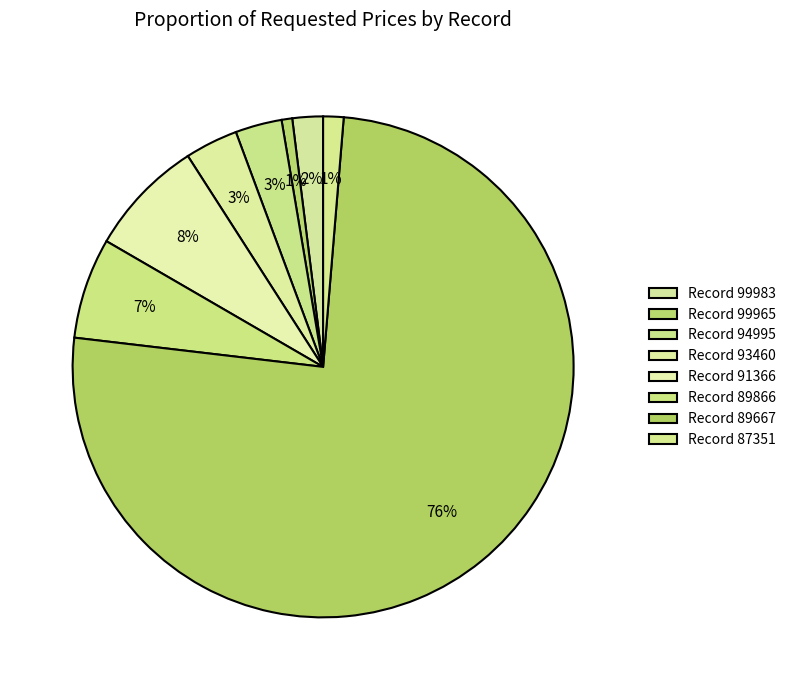

Which slice is the largest?

89667